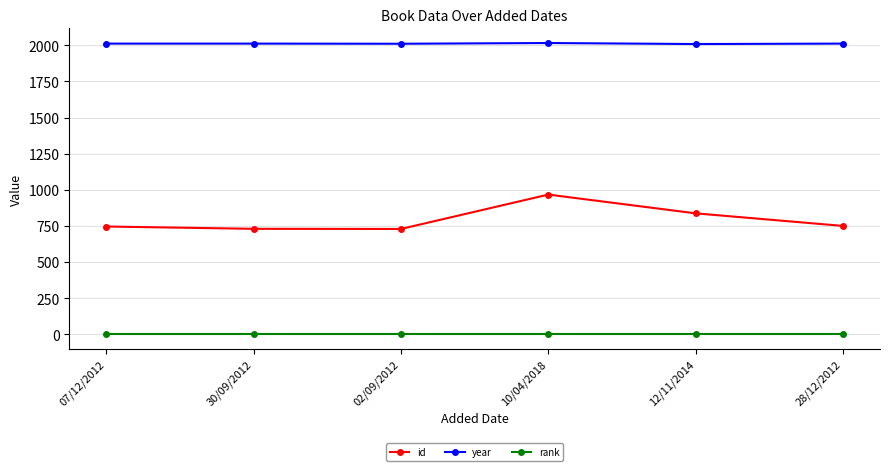

Rank the series by their average value, from highest to lowest.

year, id, rank